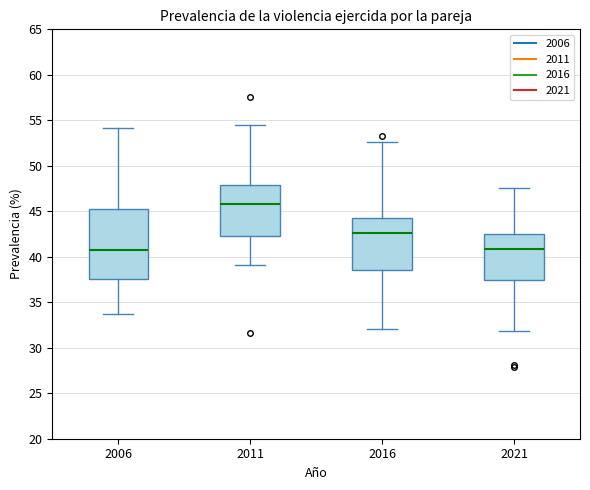

Comparing the boxes themselves (not the whiskers), which one is the tallest?

2006